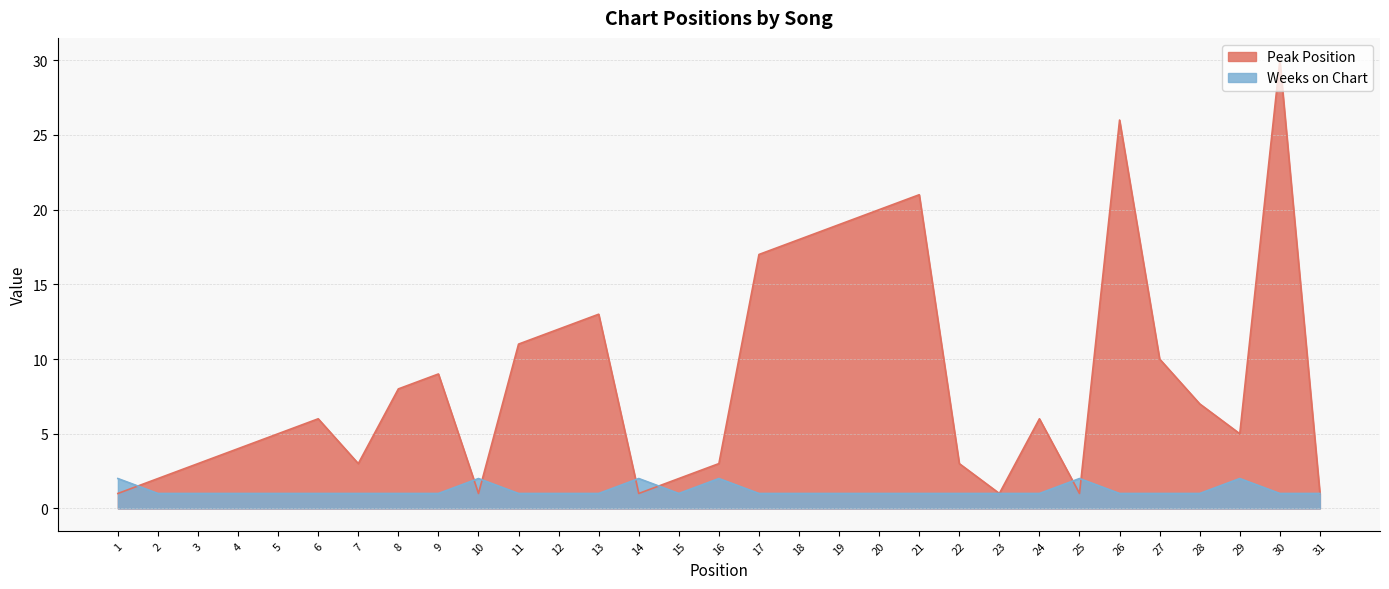

What is the total value across all series at 11?

12